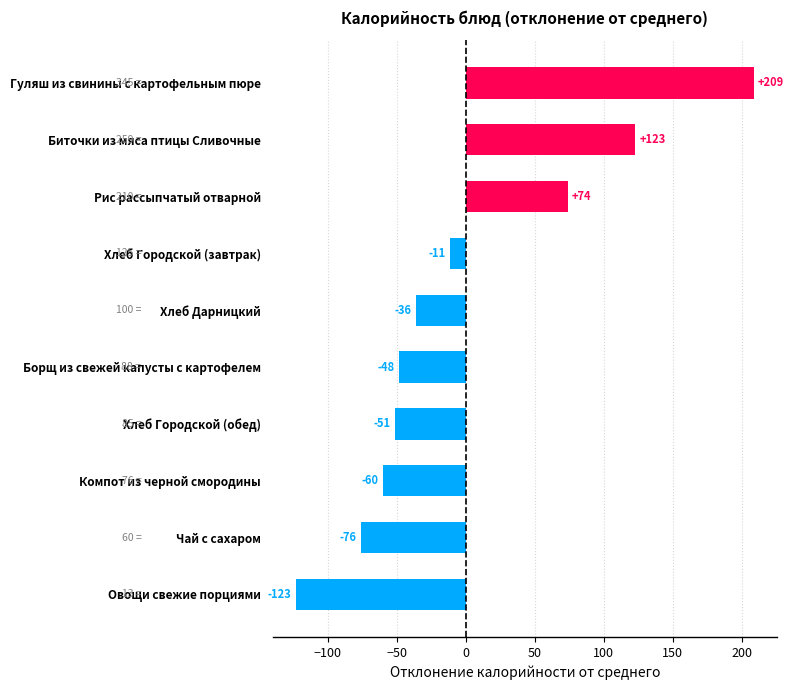

Which has a higher value, Чай с сахаром or Рис рассыпчатый отварной?

Рис рассыпчатый отварной